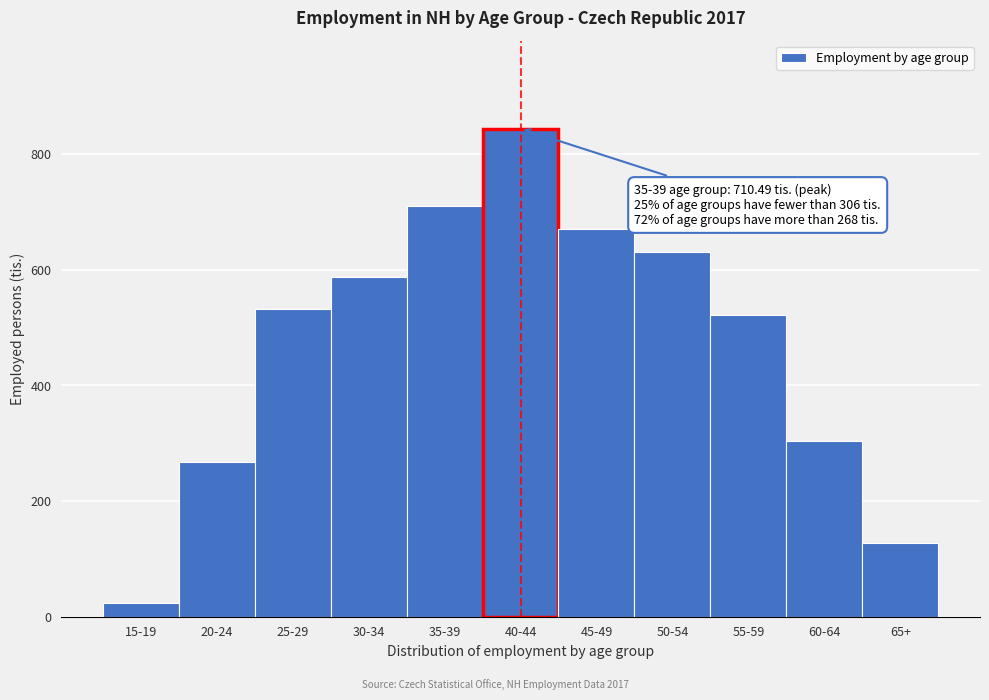

Reading left to right, extract all data points from this chart.

15-19=22.9	20-24=268.3	25-29=532.2	30-34=588.0	35-39=710.5	40-44=844.6	45-49=670.5	50-54=630.8	55-59=522.0	60-64=304.0	65+=127.7